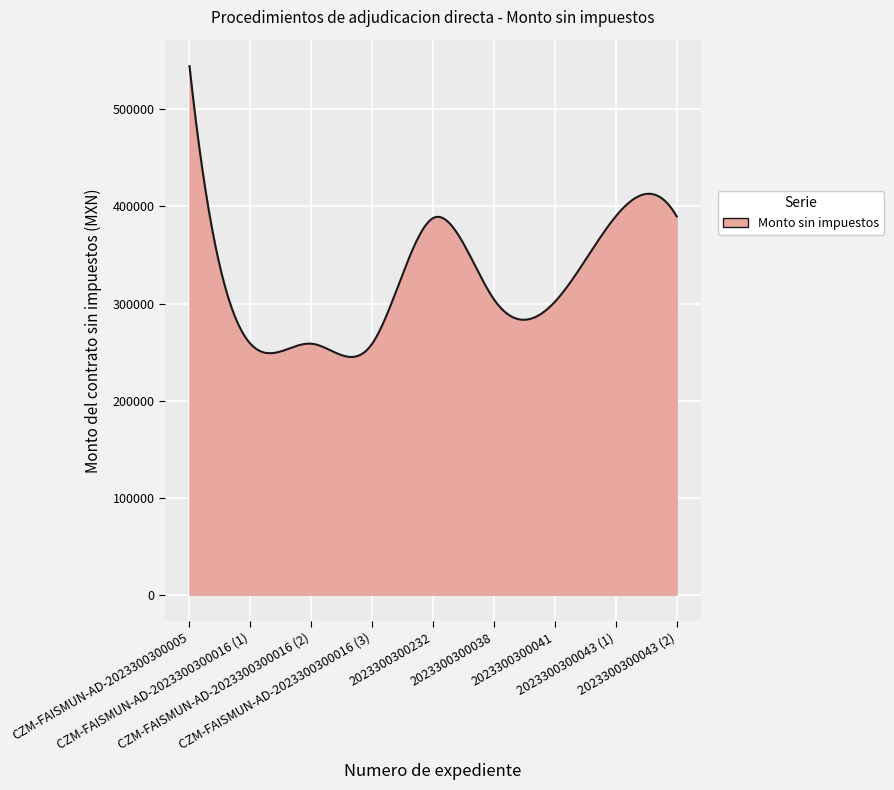

What is the difference between the maximum and minimum values?

299584.5